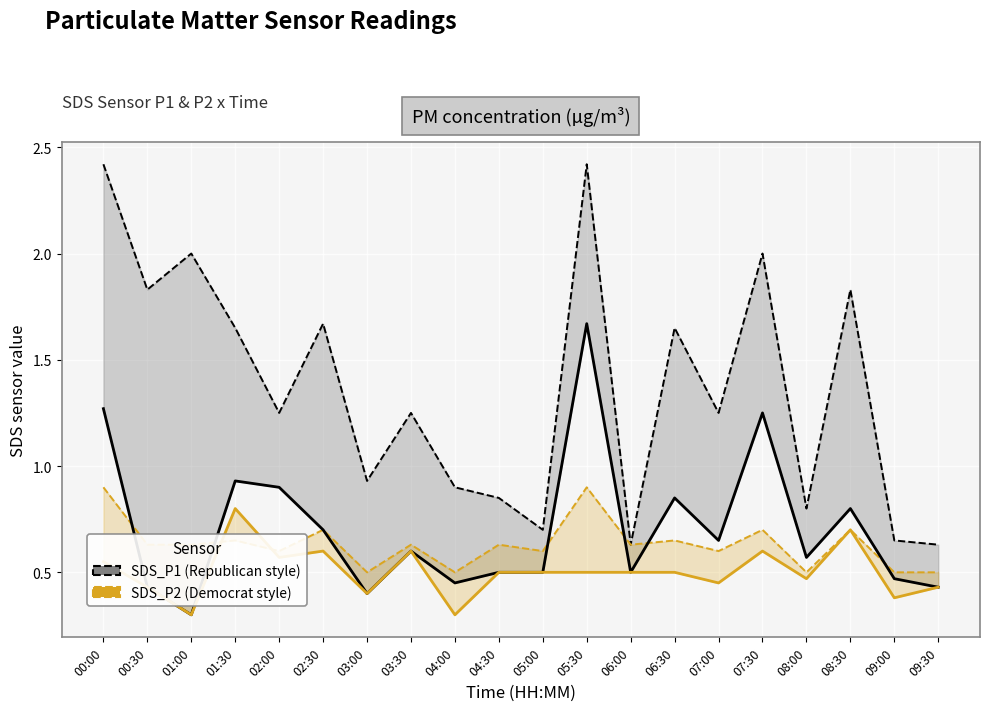

In SDS_P1, how many points are lower than both neighbors (excluding endpoints)?

6